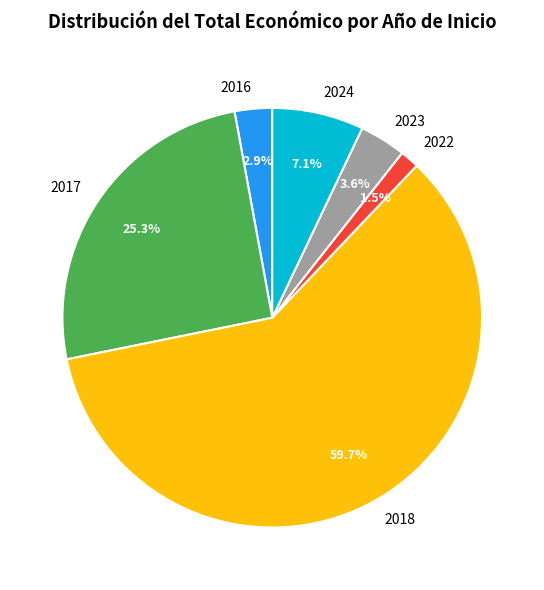

Is it true that 2018 is 22% of the pie?

False